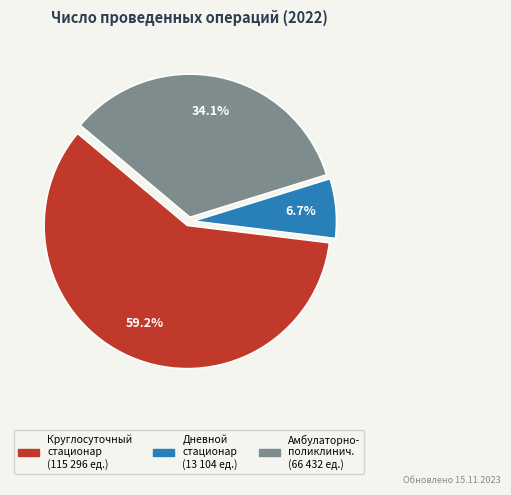

To the nearest percent, what is the difference between the largest and smallest slice percentages?

52%